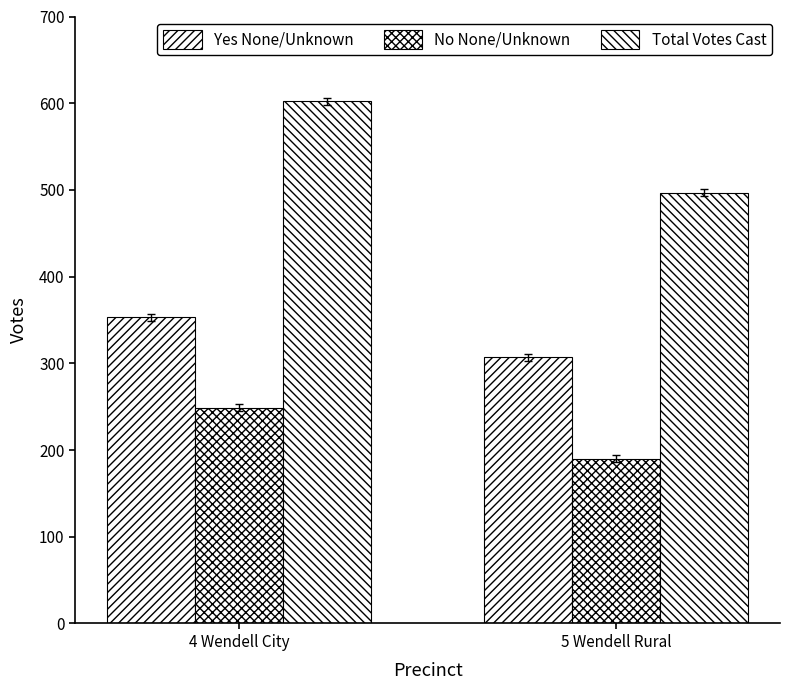

Which has a higher value, 5 Wendell Rural or 4 Wendell City?

4 Wendell City